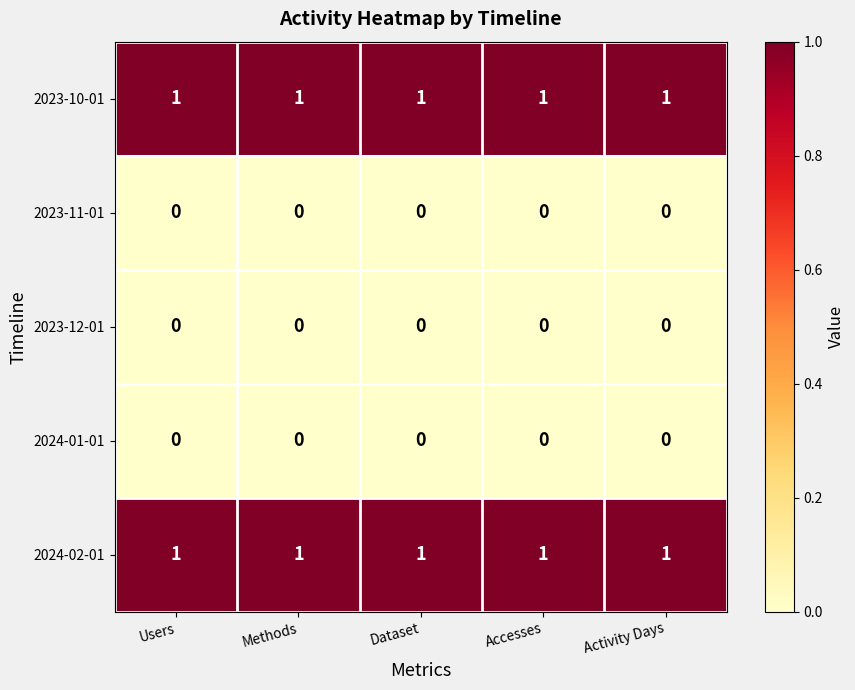

Is it true that 2024-01-01 equals 0 at Accesses?

True